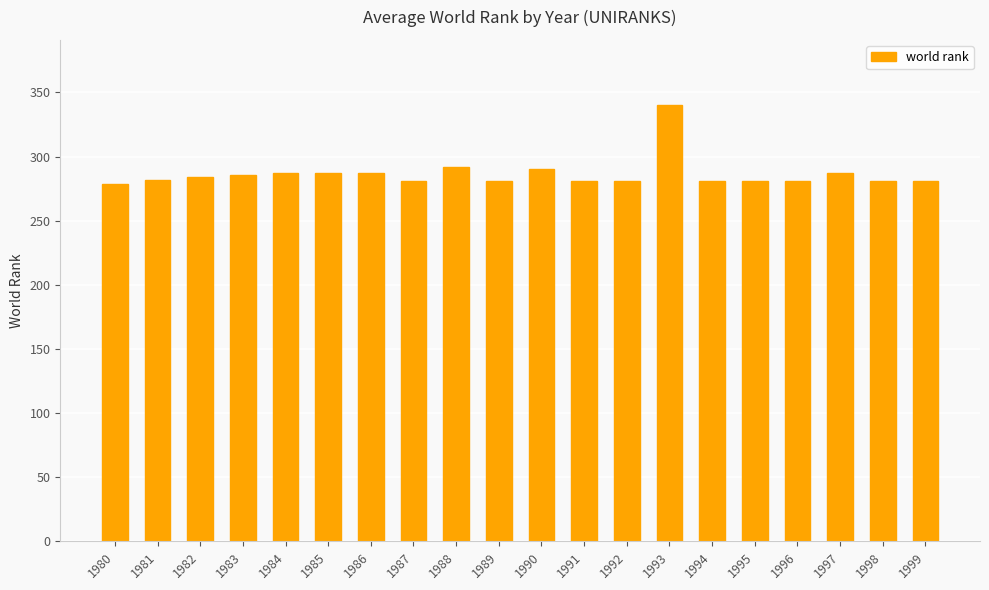

Approximately how many times larger is the value at 1998 compared to 1986?

1.0